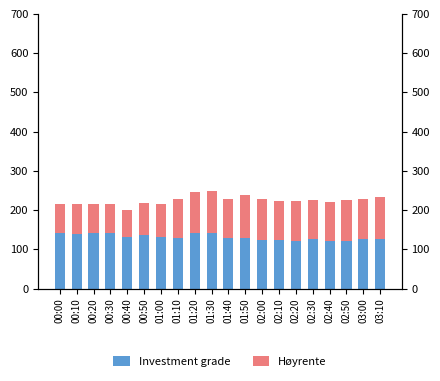

What is the value of the Investment grade bar at the 19th from the left?

125.5